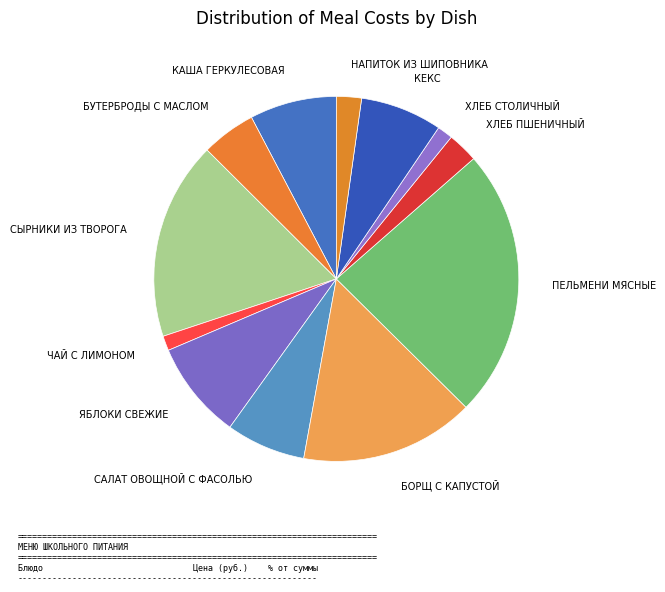

Approximately how many times larger is the value at ХЛЕБ ПШЕНИЧНЫЙ compared to КЕКС?

0.4